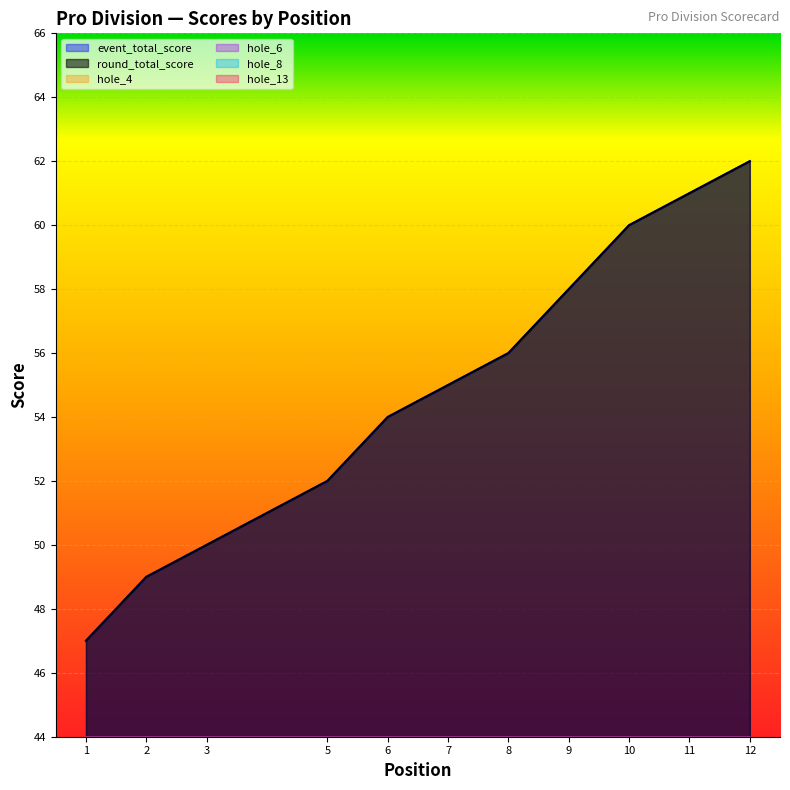

True or false: round_total_score has a value of 52 at 5.

True